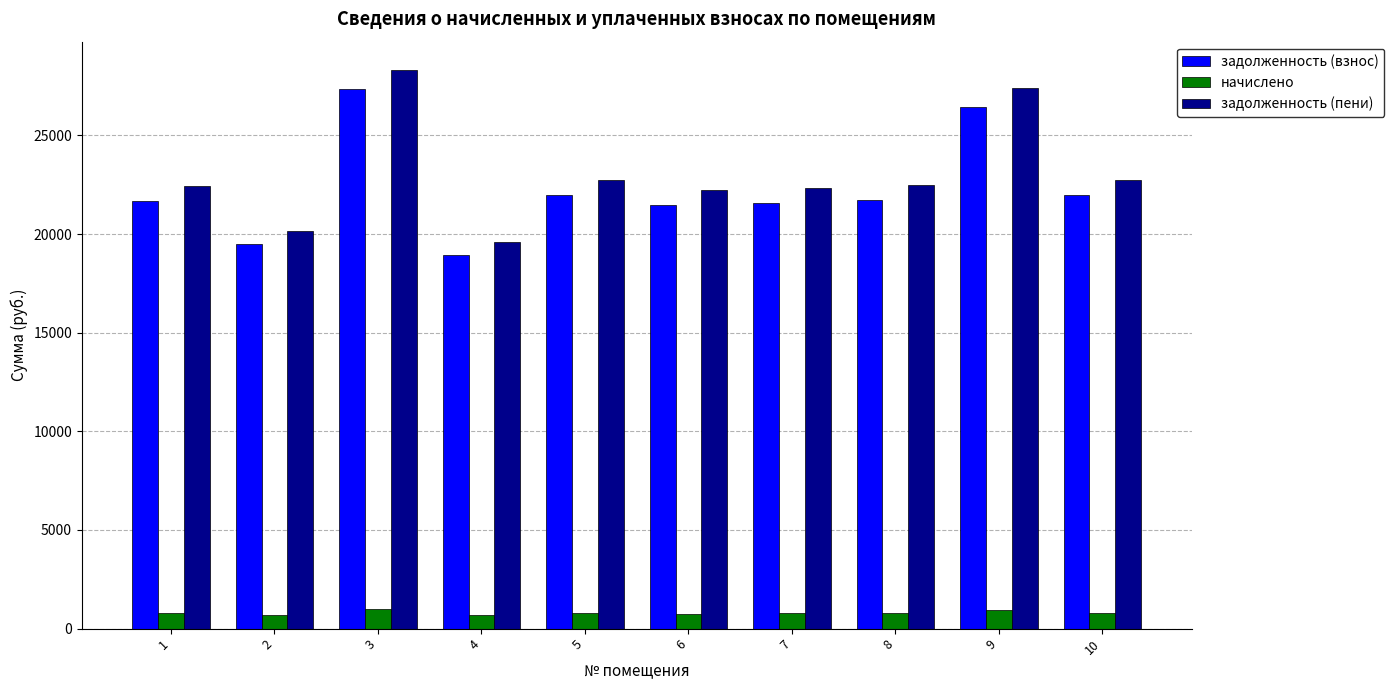

At 3, list the series in order from largest to smallest.

задолженность (пени), задолженность (взнос), начислено